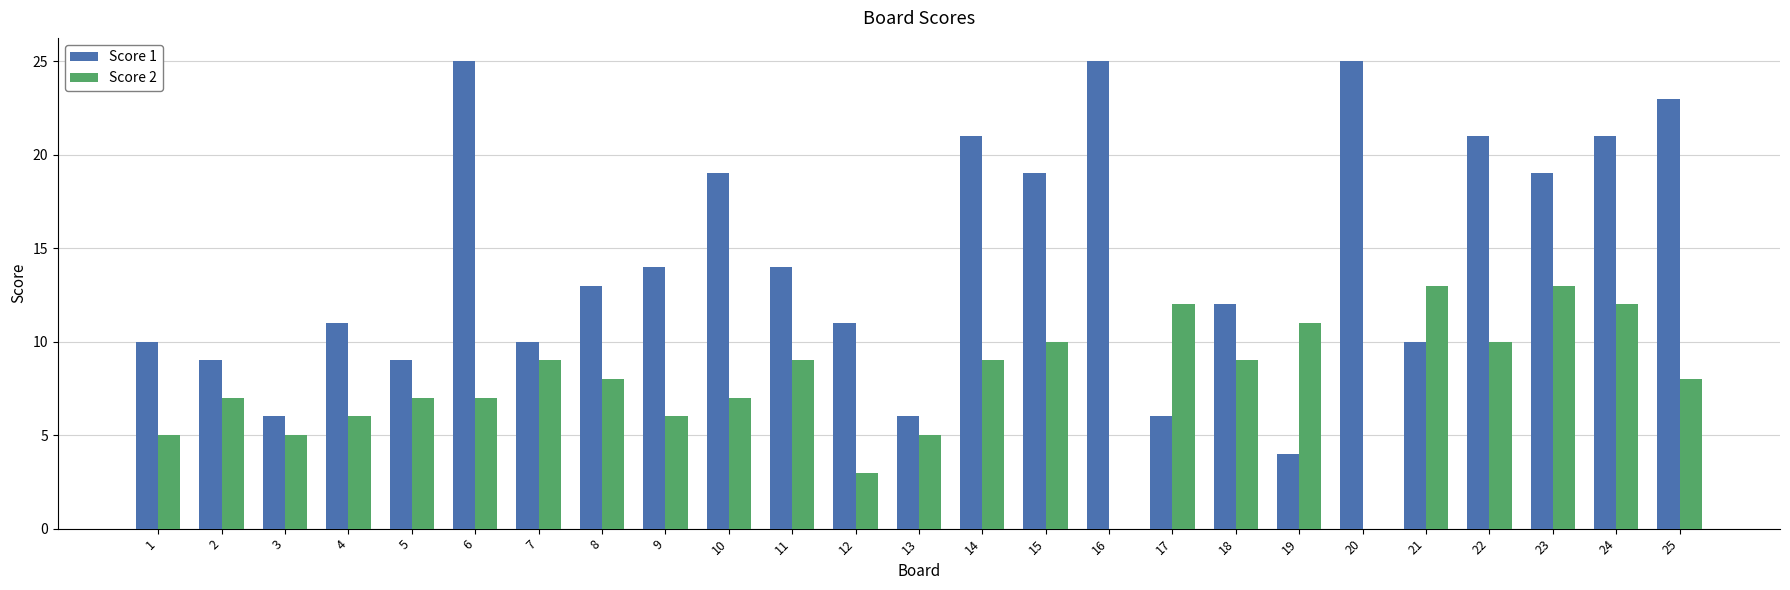

Reading left to right, extract all data points from this chart.

Score 1: 10	9	6	11	9	25	10	13	14	19	14	11	6	21	19	25	6	12	4	25	10	21	19	21	23
Score 2: 5	7	5	6	7	7	9	8	6	7	9	3	5	9	10	0	12	9	11	0	13	10	13	12	8